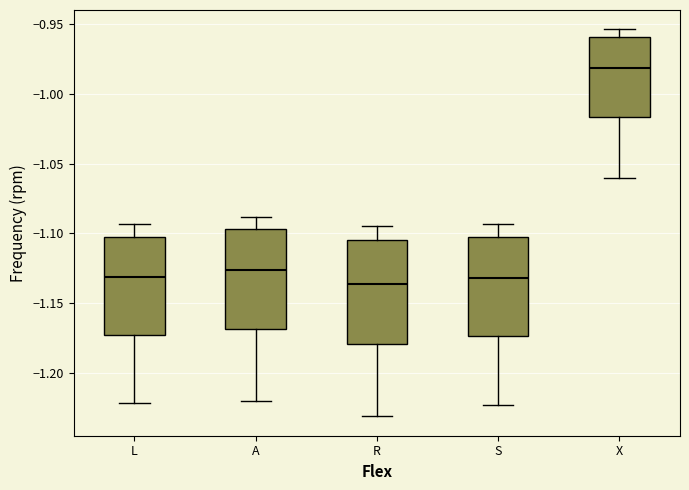

Reading left to right, transcribe this box plot: for each box, give where its median line is, the range the box spans, and where its two whiskers end, as read against the y-axis. The values are not printed on the chart, so give them approximately, as read against the axis.

L: median -1.130, box -1.170 to -1.100, whiskers -1.220 to -1.095
A: median -1.125, box -1.170 to -1.095, whiskers -1.220 to -1.090
R: median -1.135, box -1.180 to -1.105, whiskers -1.230 to -1.095
S: median -1.130, box -1.175 to -1.105, whiskers -1.225 to -1.095
X: median -0.980, box -1.015 to -0.960, whiskers -1.060 to -0.955